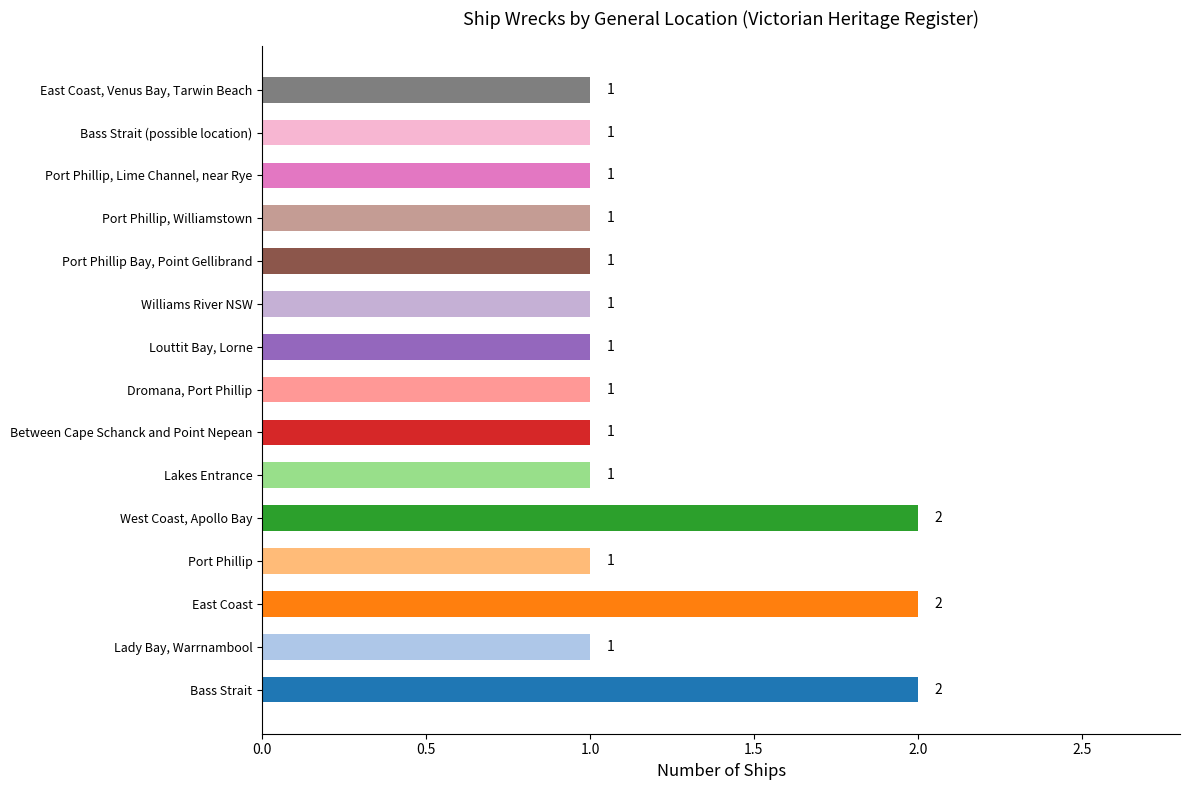

How many values are between 1 and 2?

15